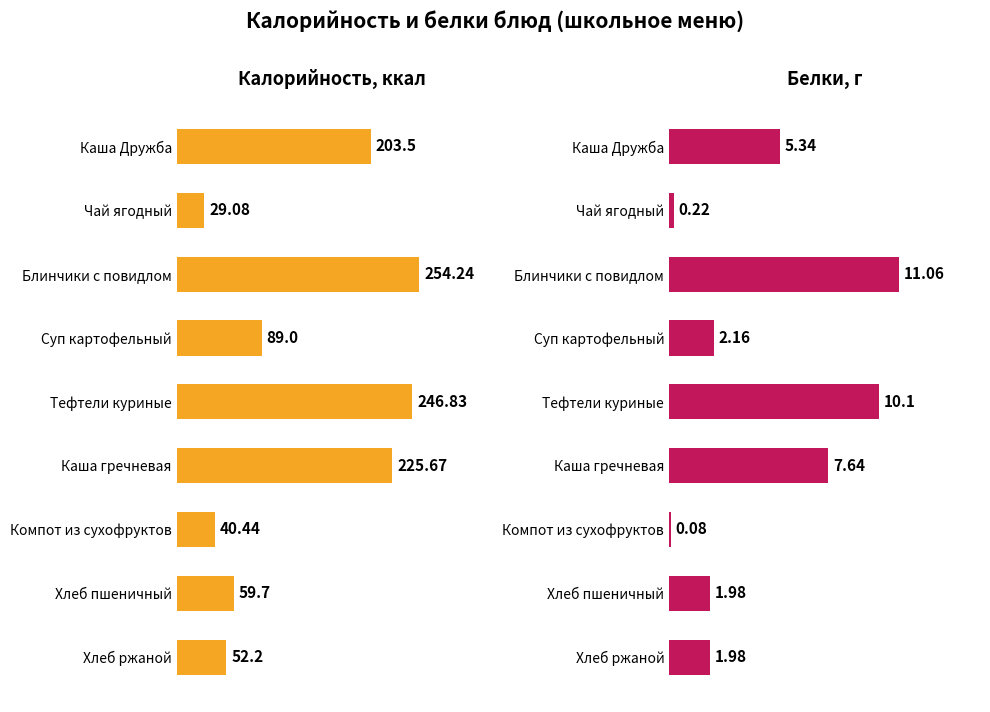

What is the sum of all Белки values?

40.6